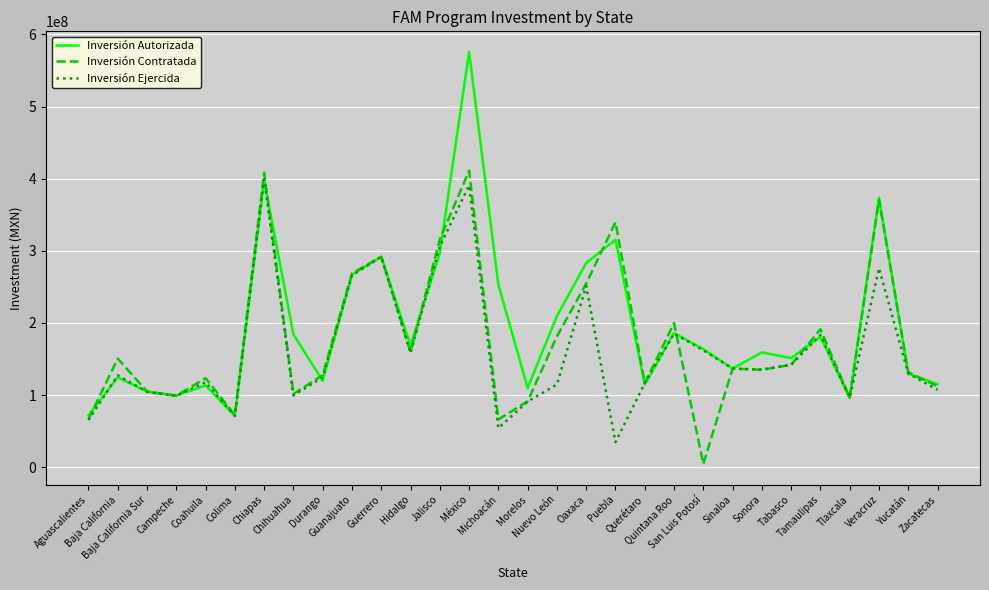

Which series has the widest spread of values?

Inversión Autorizada